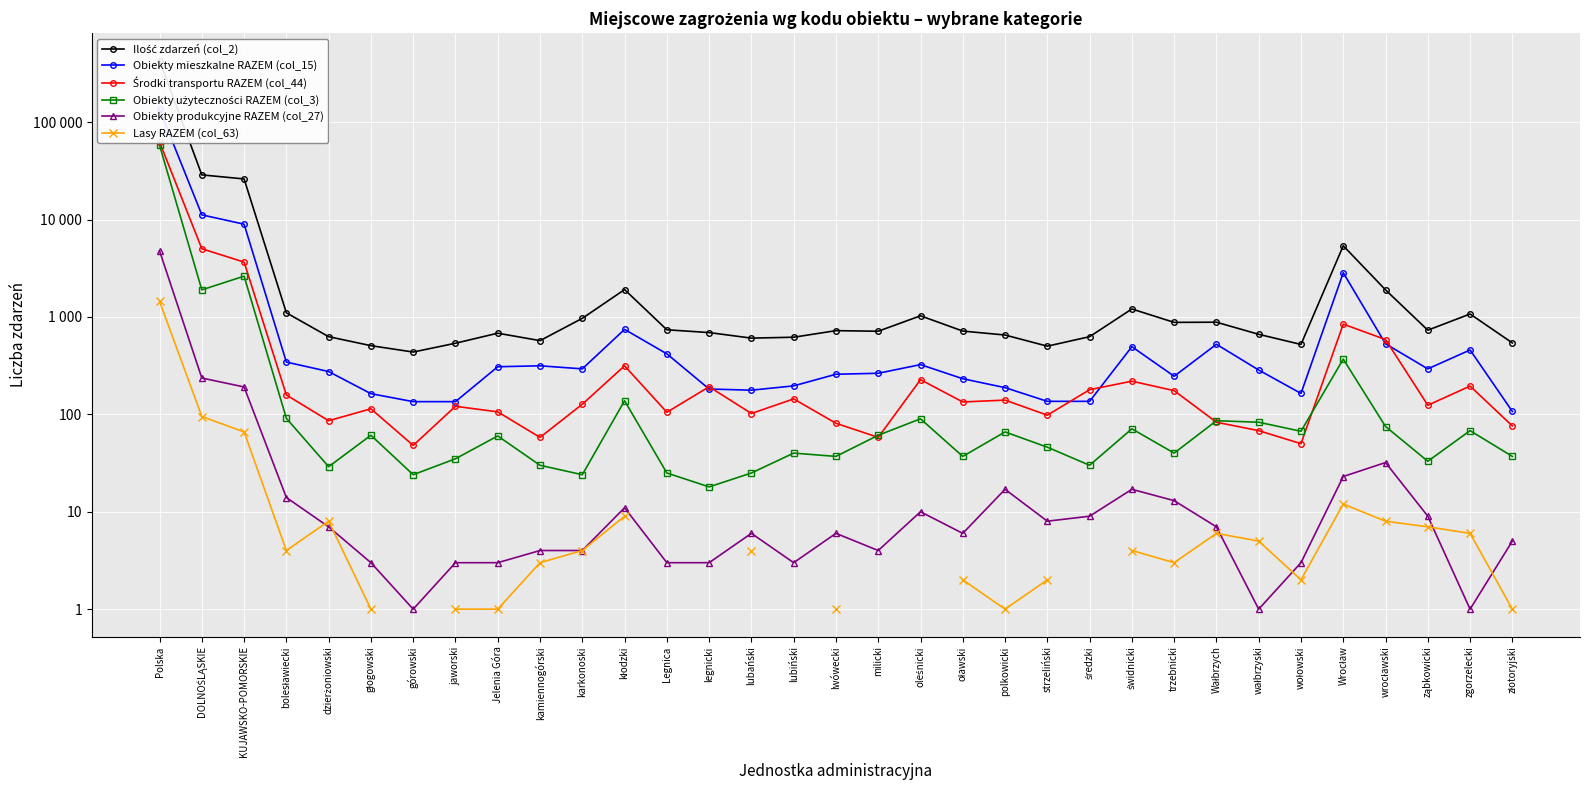

What is the label of the 12th point from the left?

kłodzki